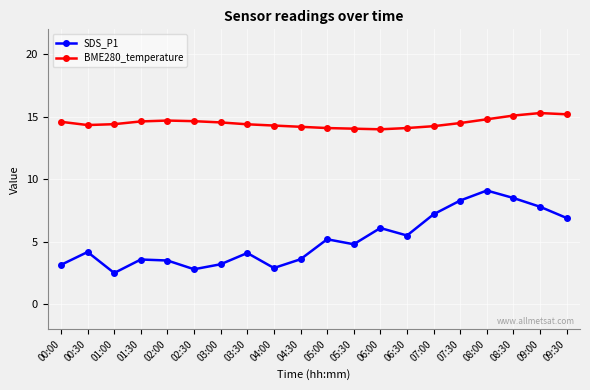

What are all the series names shown in the legend?

SDS_P1, BME280_temperature